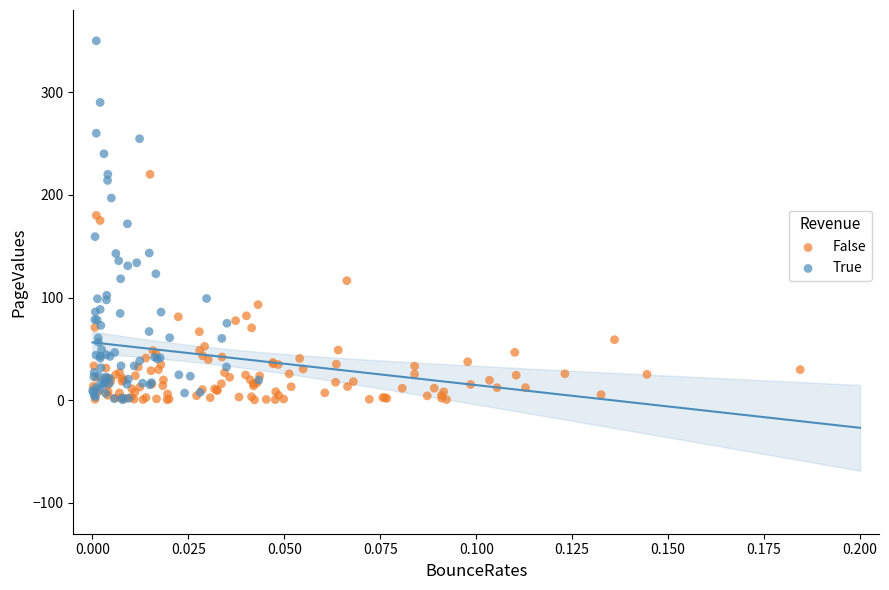

Which series has the largest Y range (max minus min)?

True